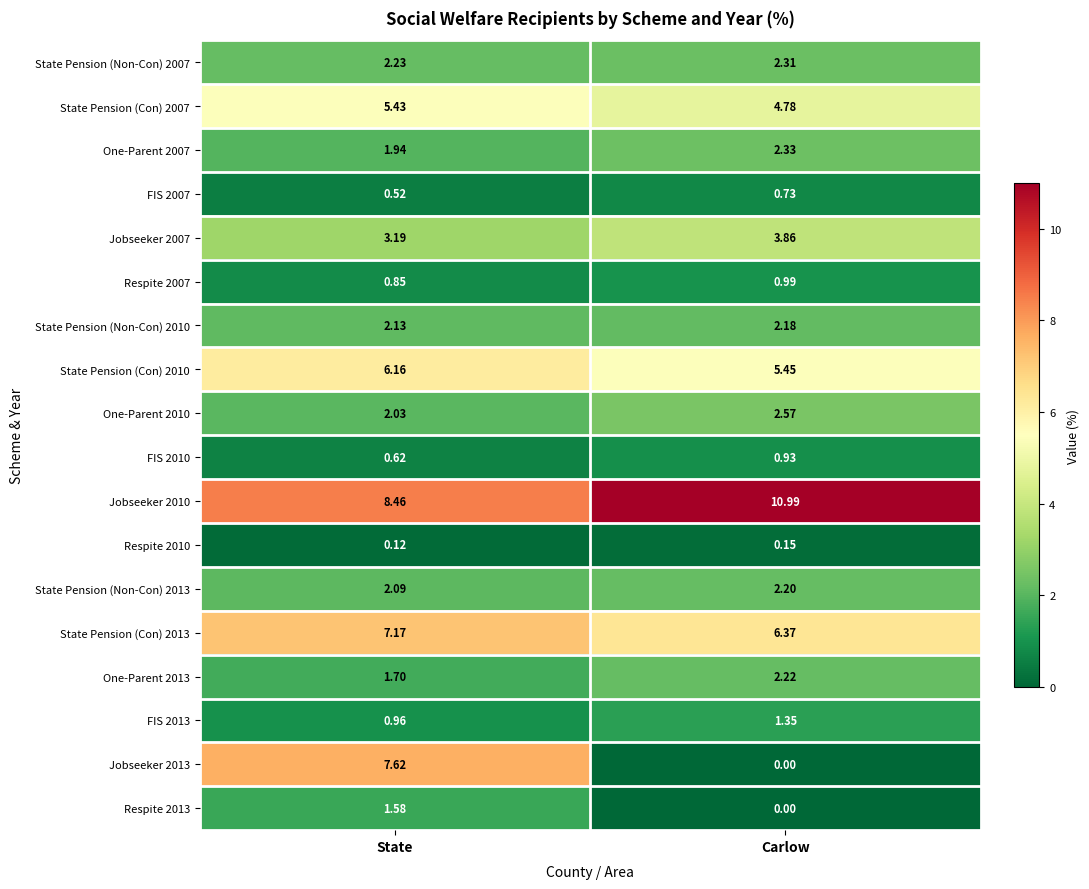

At which label is Respite 2007 closest to 0?

State